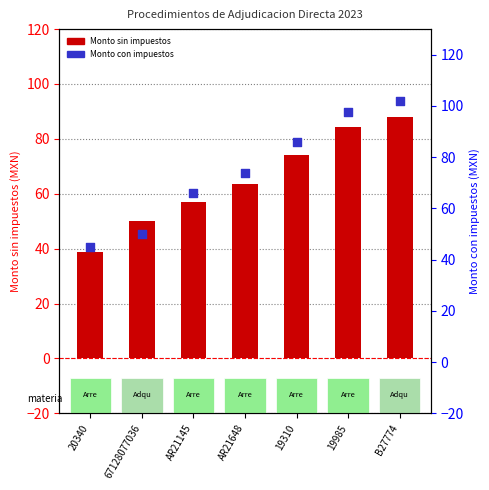

Which series has the widest spread of Y values?

Monto con impuestos